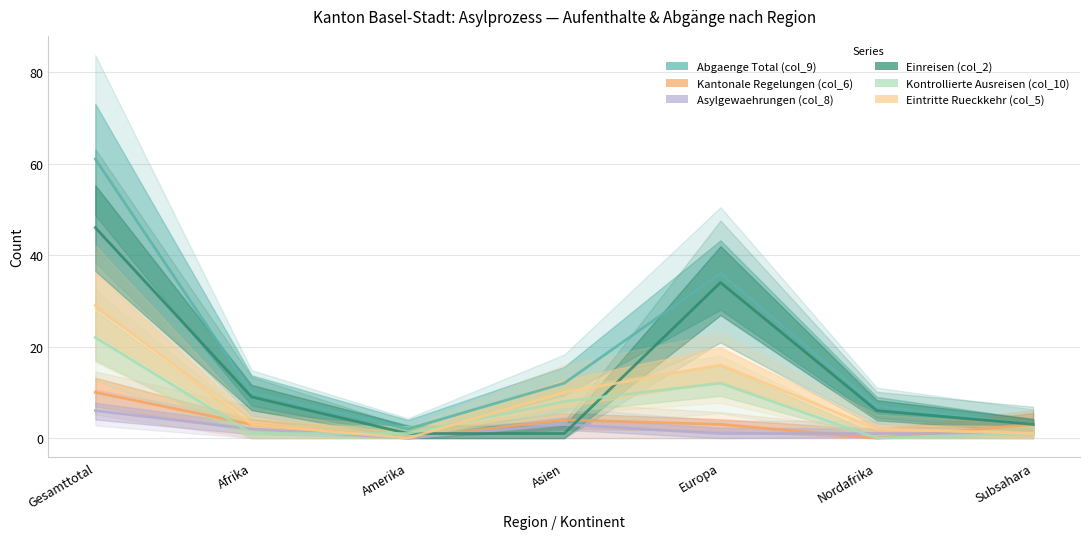

True or false: Kantonale Regelungen (col_6) and Abgaenge Total (col_9) cross at least once.

False